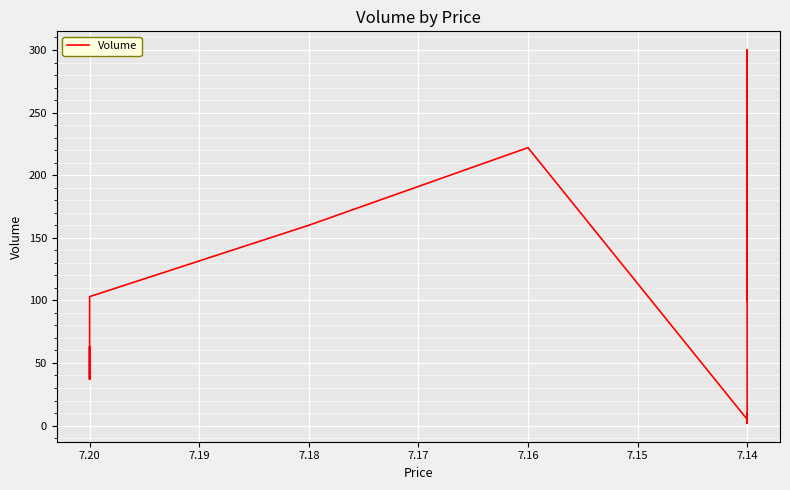

The chart shows a value of 5 at 7.14. True or false?

False